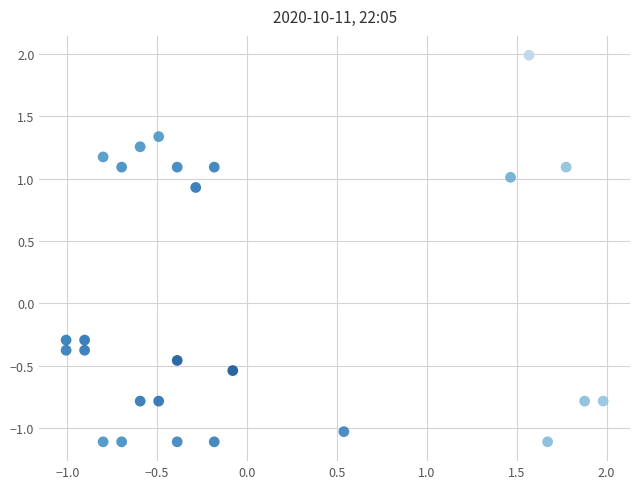

What is the range of X values (max minus min)?

3.0